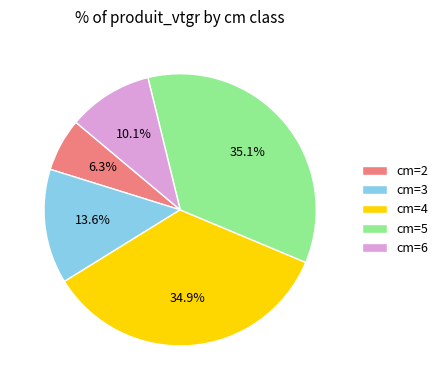

To the nearest percent, what is the average slice percentage?

20%